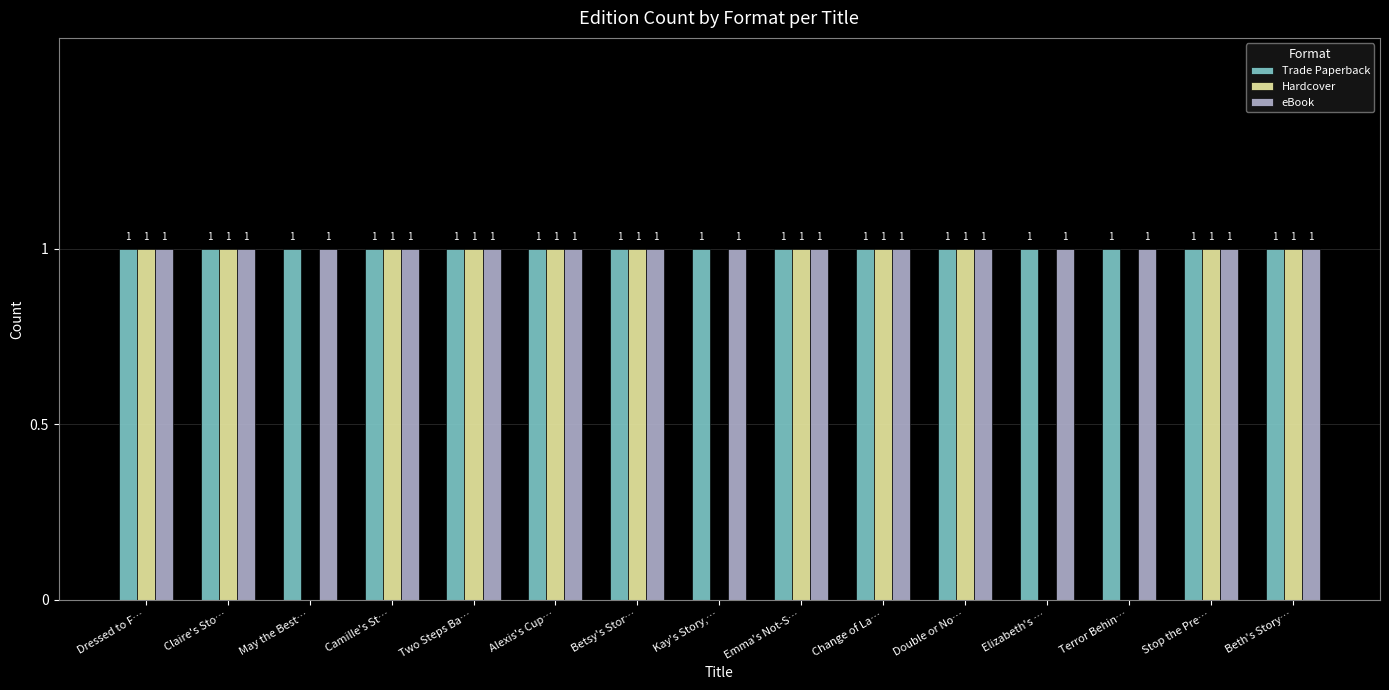

What is the sum of all Trade Paperback values?

15